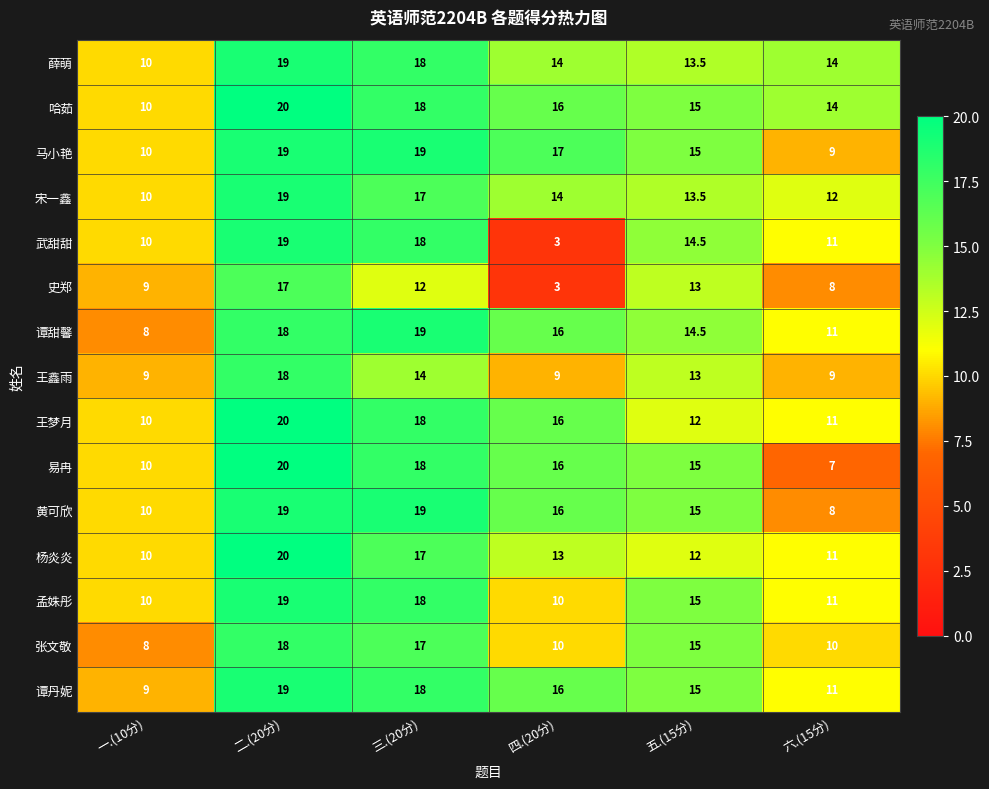

Which series has the largest total across all categories?

哈茹